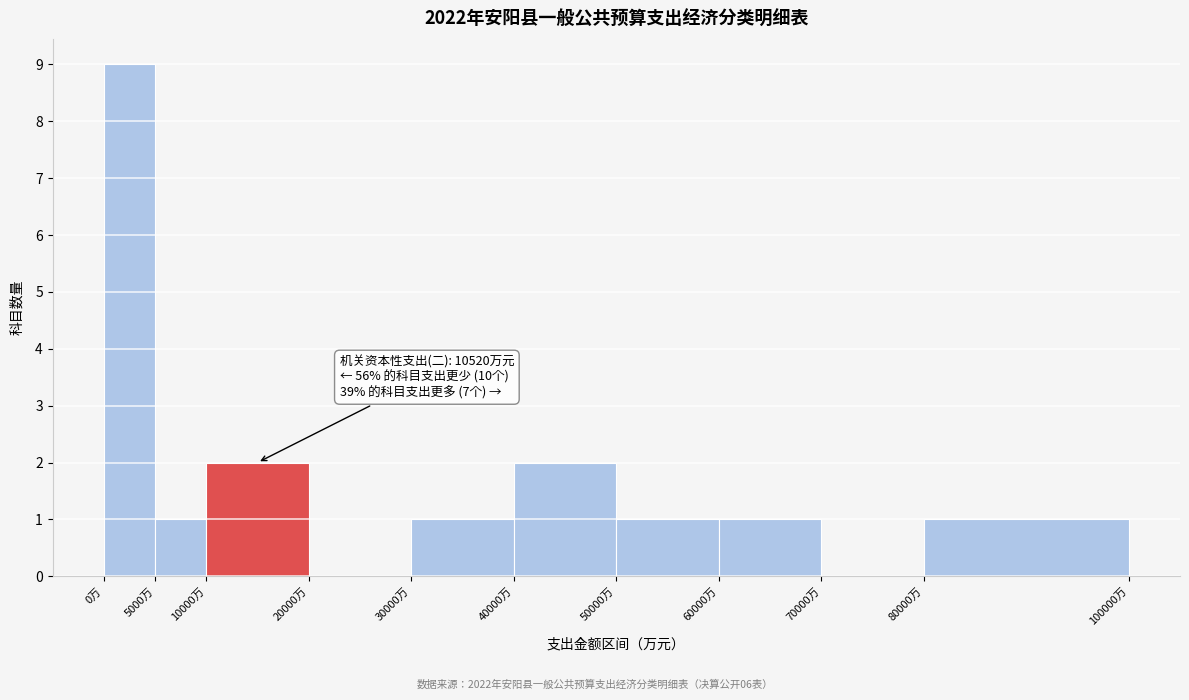

Which range on the x-axis has the tallest bar?

0 to 5000